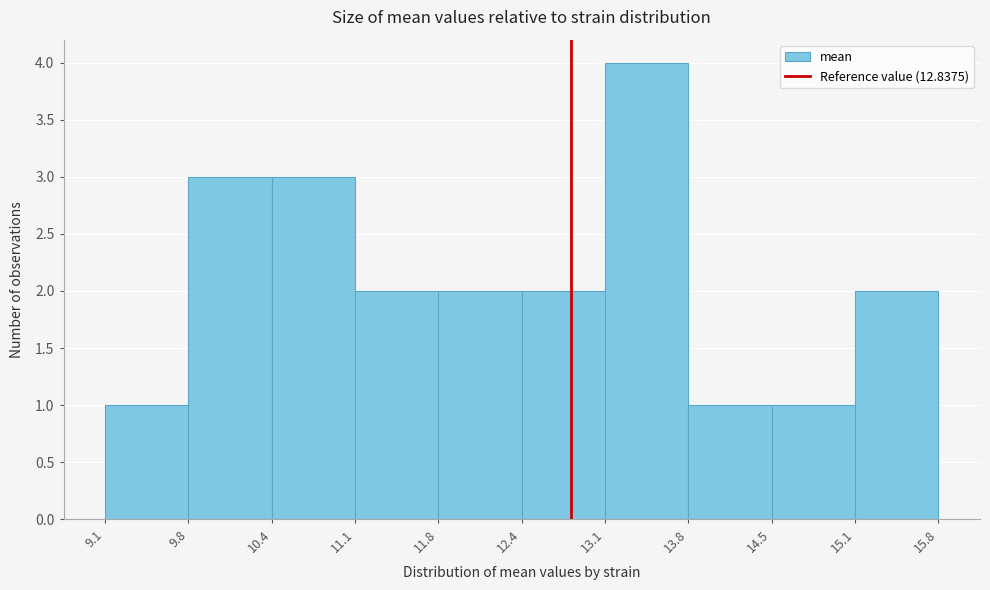

Reading left to right, transcribe this chart: for each bar, give the range it covers on the x-axis and its height. The values are not printed on the chart, so give them approximately, as read against the axis.

9.1 to 9.8: 1
9.8 to 10.4: 3
10.4 to 11.1: 3
11.1 to 11.8: 2
11.8 to 12.4: 2
12.4 to 13.1: 2
13.1 to 13.8: 4
13.8 to 14.5: 1
14.5 to 15.1: 1
15.1 to 15.8: 2